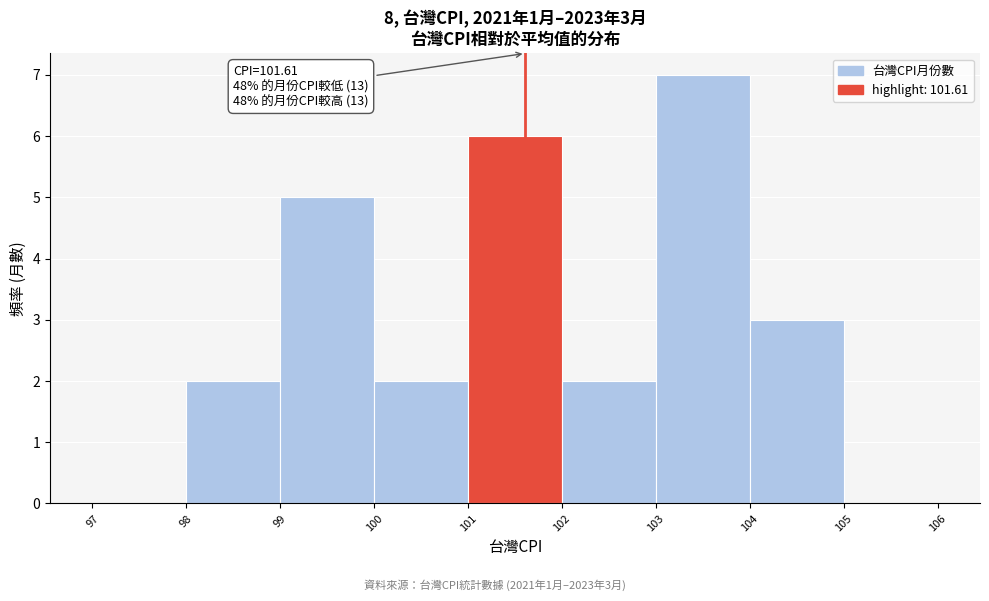

Which range on the x-axis has the tallest bar?

103 to 104